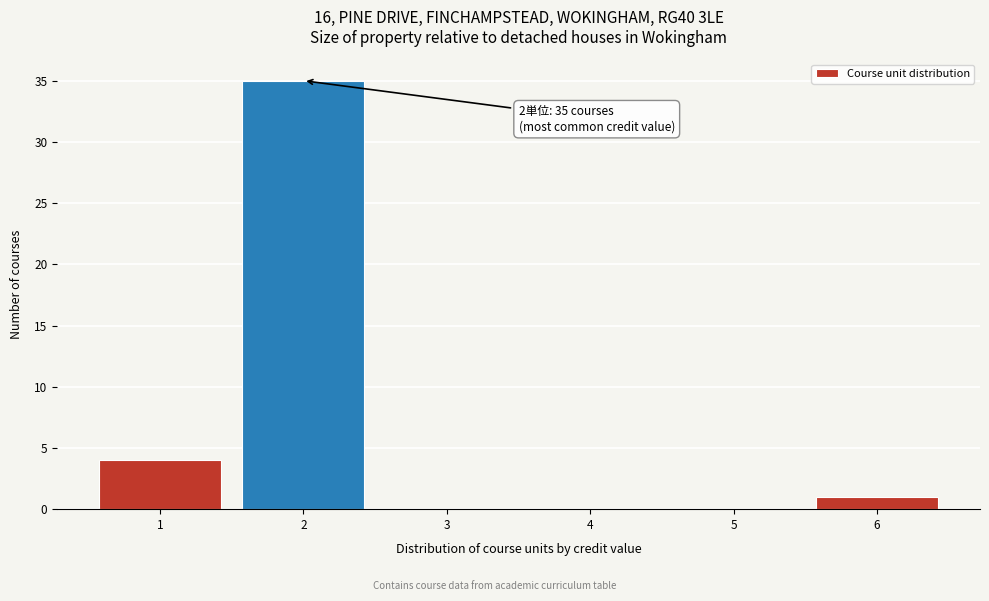

Reading right to left, transcribe all the data shown in this chart.

6=1	5=0	4=0	3=0	2=35	1=4